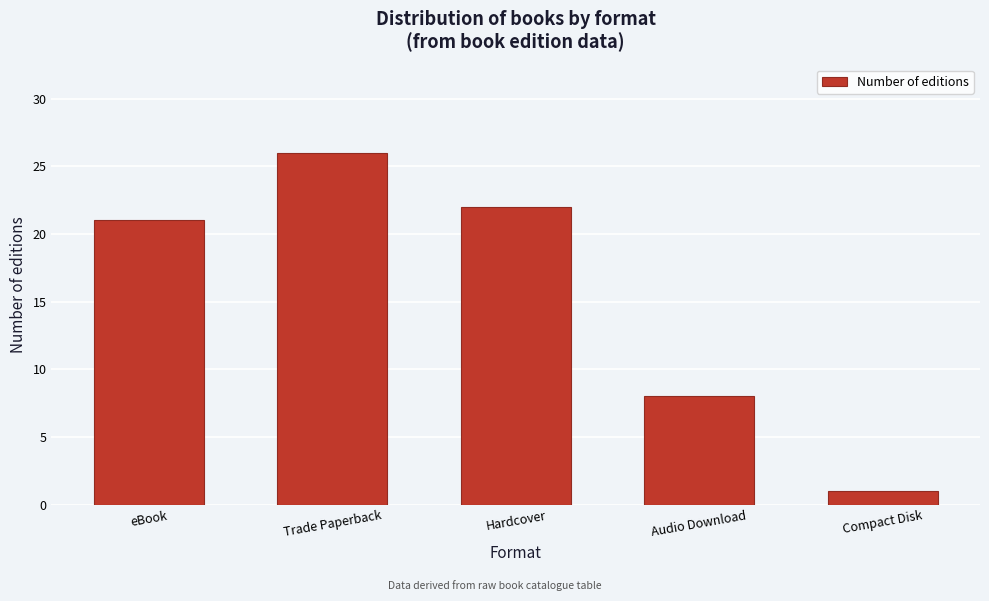

Reading left to right, what are all the values shown in this chart?

eBook=21	Trade Paperback=26	Hardcover=22	Audio Download=8	Compact Disk=1